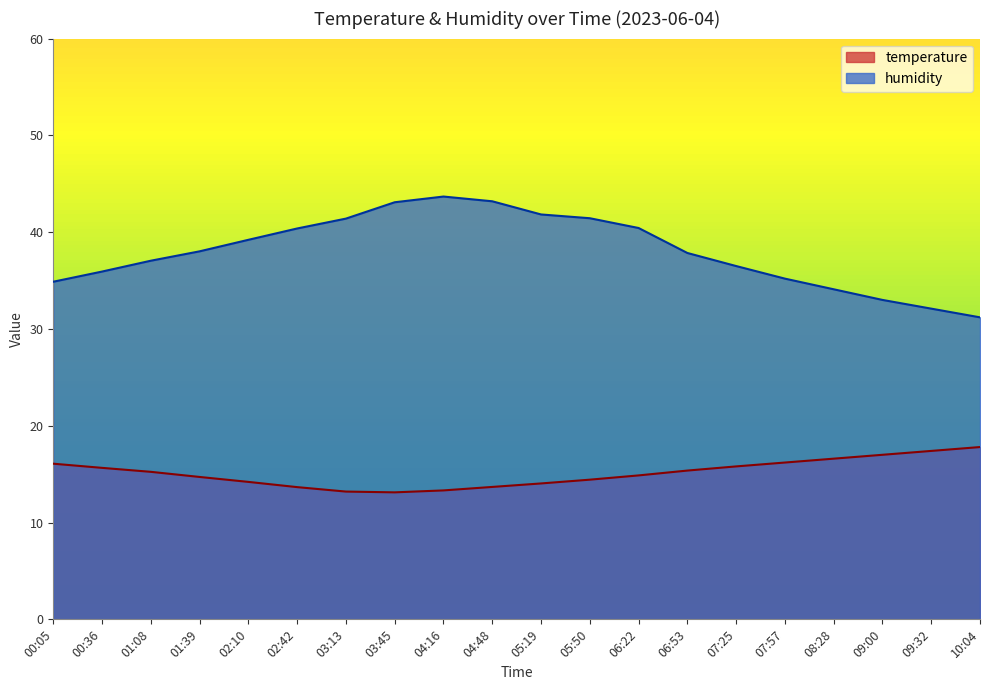

List the labels in order of temperature value, smallest first.

03:45, 03:13, 04:16, 02:42, 04:48, 05:19, 02:10, 05:50, 01:39, 06:22, 01:08, 06:53, 00:36, 07:25, 00:05, 07:57, 08:28, 09:00, 09:32, 10:04